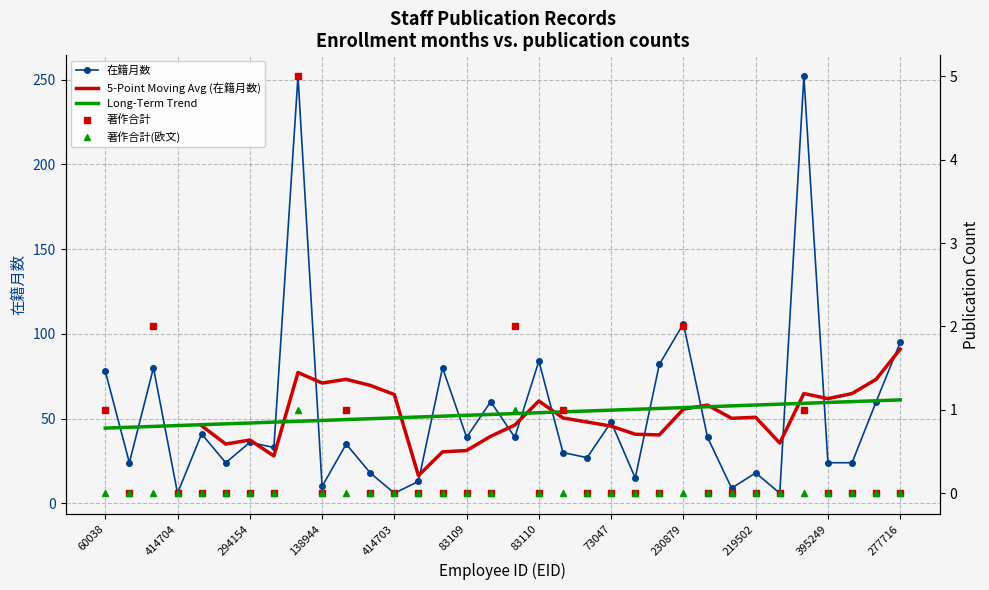

Is this an area chart (filled region under the line)?

No